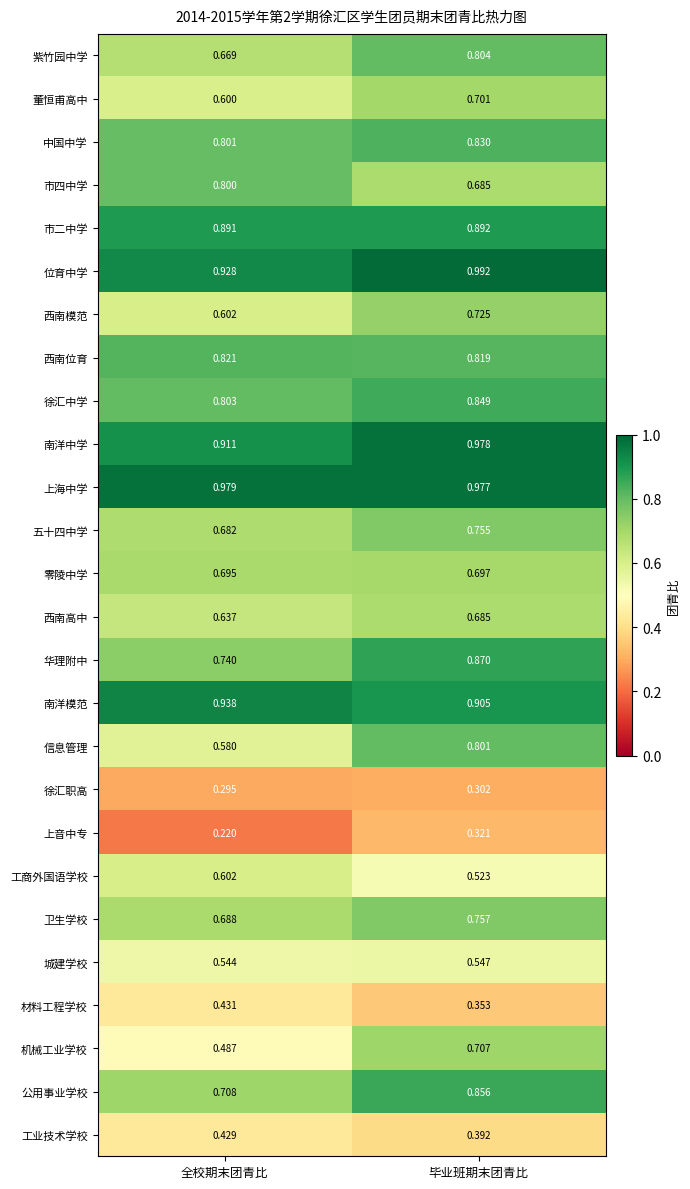

List the labels in order of 南洋中学 value, smallest first.

全校期末团青比, 毕业班期末团青比